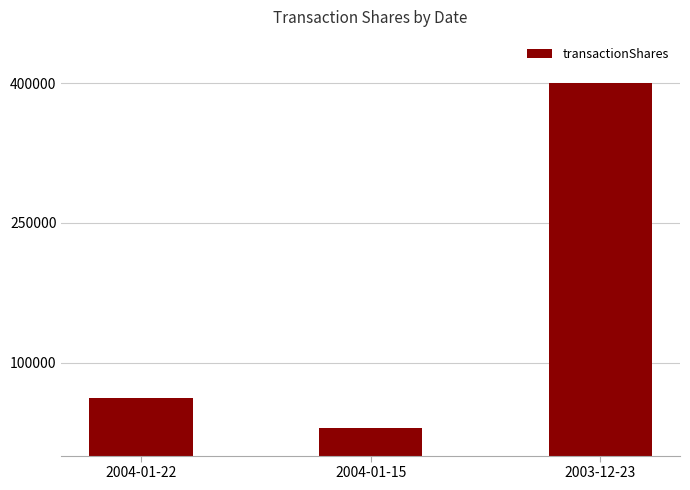

Rank the categories by value from lowest to highest.

2004-01-15, 2004-01-22, 2003-12-23